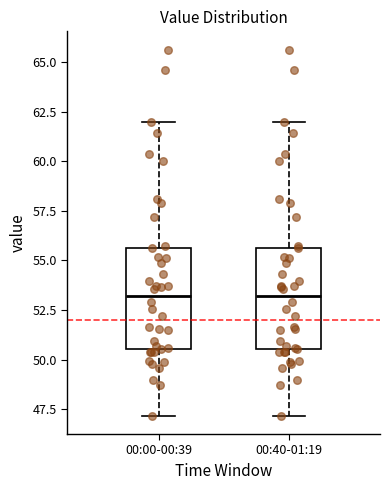

Reading left to right, transcribe this box plot: for each box, give where its median line is, the range the box spans, and where its two whiskers end, as read against the y-axis. The values are not printed on the chart, so give them approximately, as read against the axis.

00:00-00:39: median 53.0, box 50.5 to 55.5, whiskers 47.0 to 62.0
00:40-01:19: median 53.0, box 50.5 to 55.5, whiskers 47.0 to 62.0